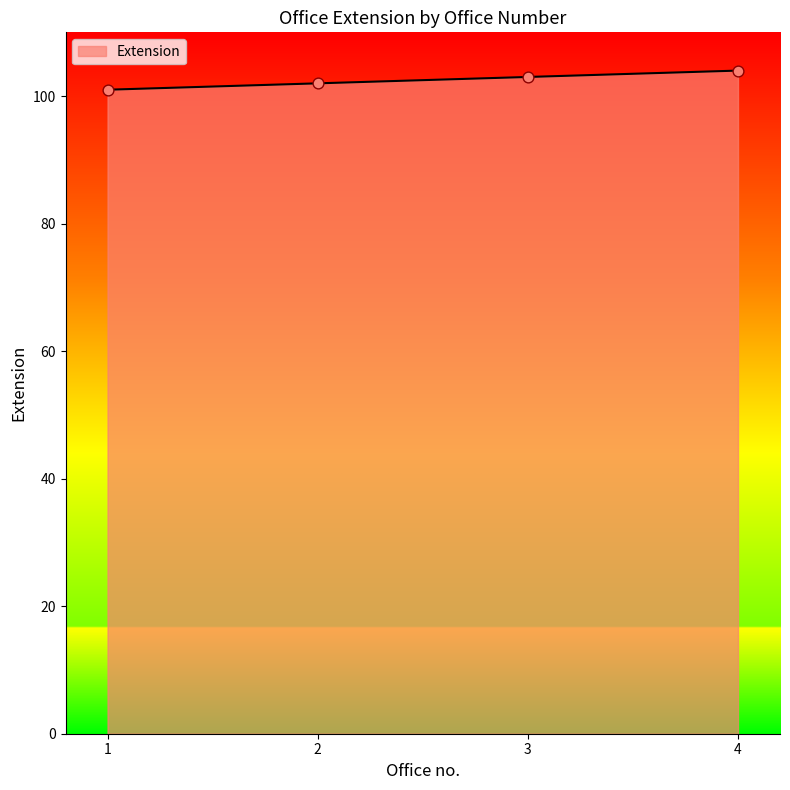

Approximately how many times larger is the value at 2 compared to 1?

1.0